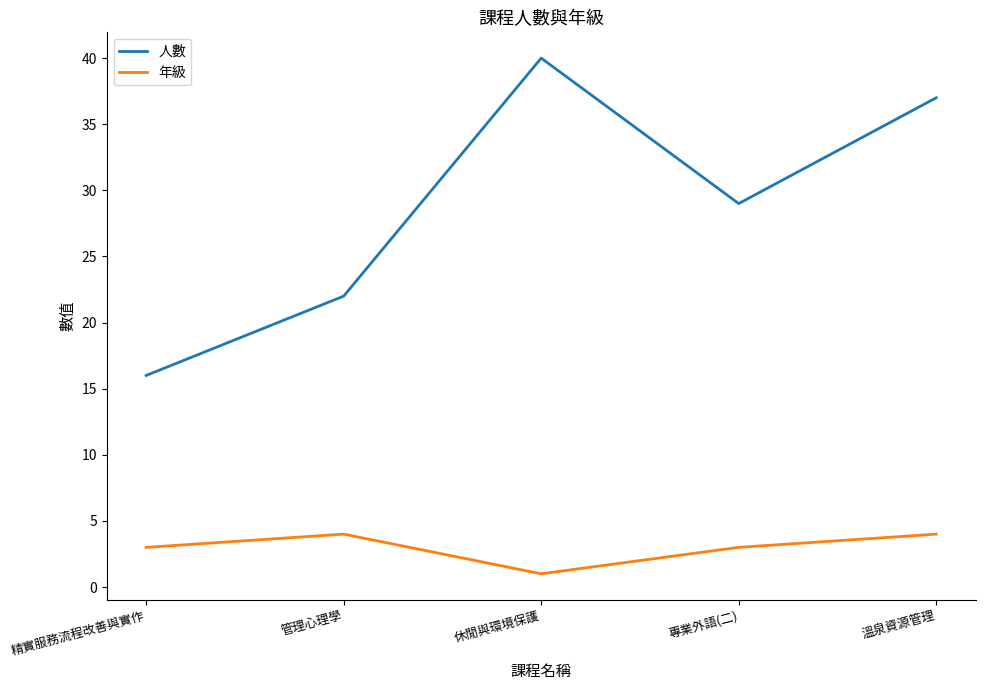

List the series in order of their peak value, highest first.

人數, 年級